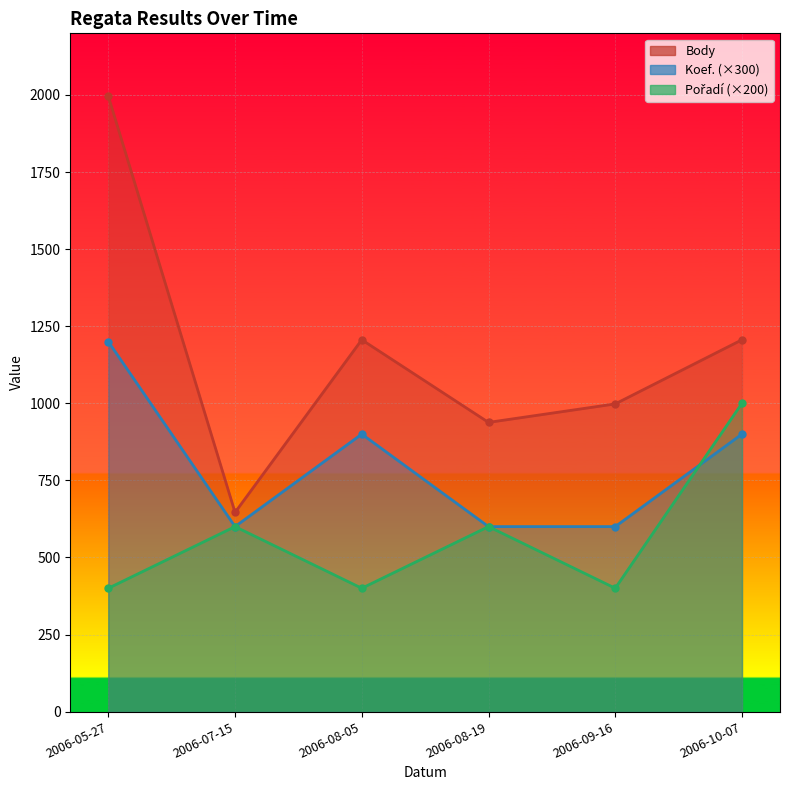

Between which two adjacent categories do Koef. and Pořadí first intersect?

2006-09-16 and 2006-10-07